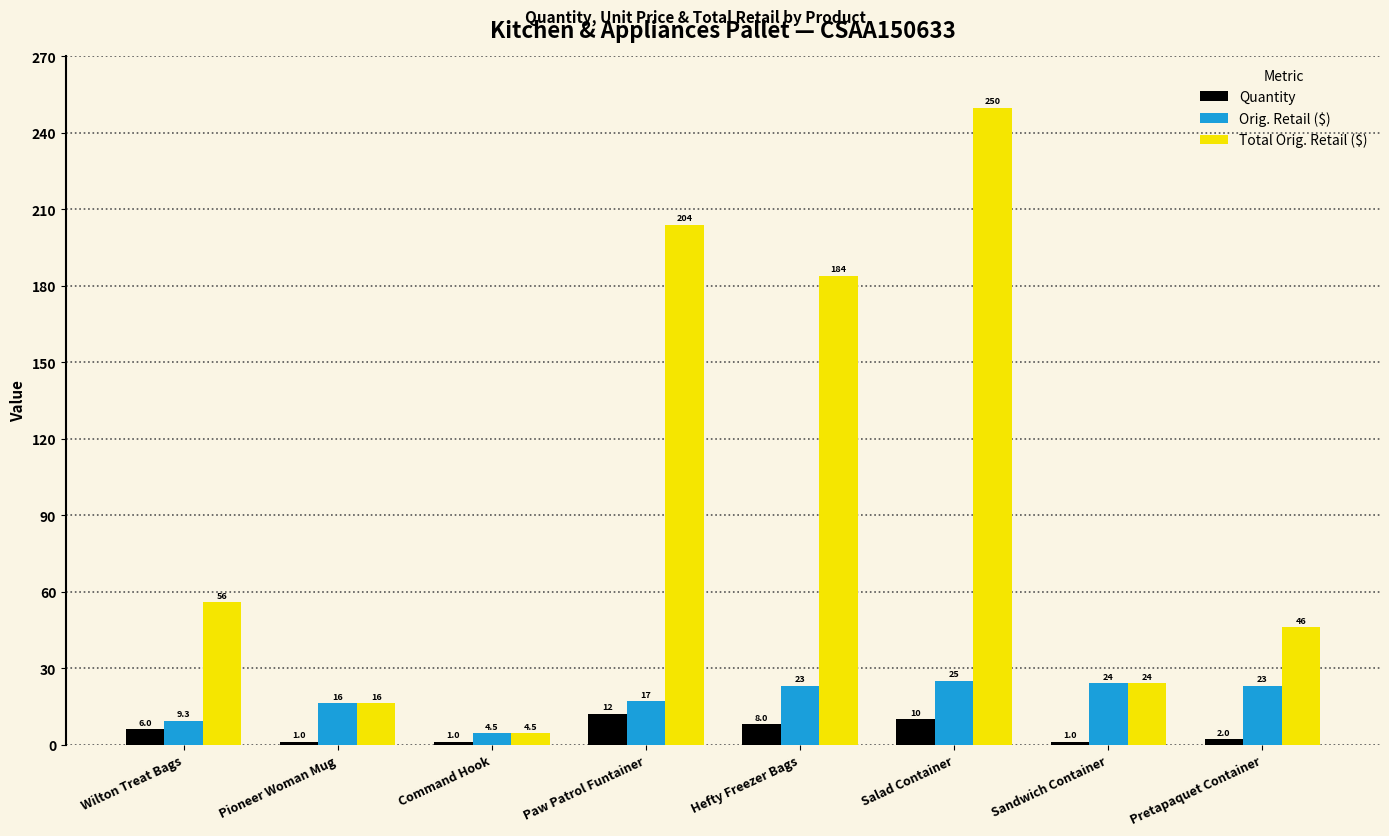

Reading left to right, what are all the values shown in this chart?

Quantity: 6.0	1.0	1.0	12.0	8.0	10.0	1.0	2.0
Orig. Retail ($): 9.3	16.2	4.5	17.0	23.0	25.0	24.0	23.0
Total Orig. Retail ($): 55.7	16.2	4.5	203.9	183.9	249.9	24.0	46.0